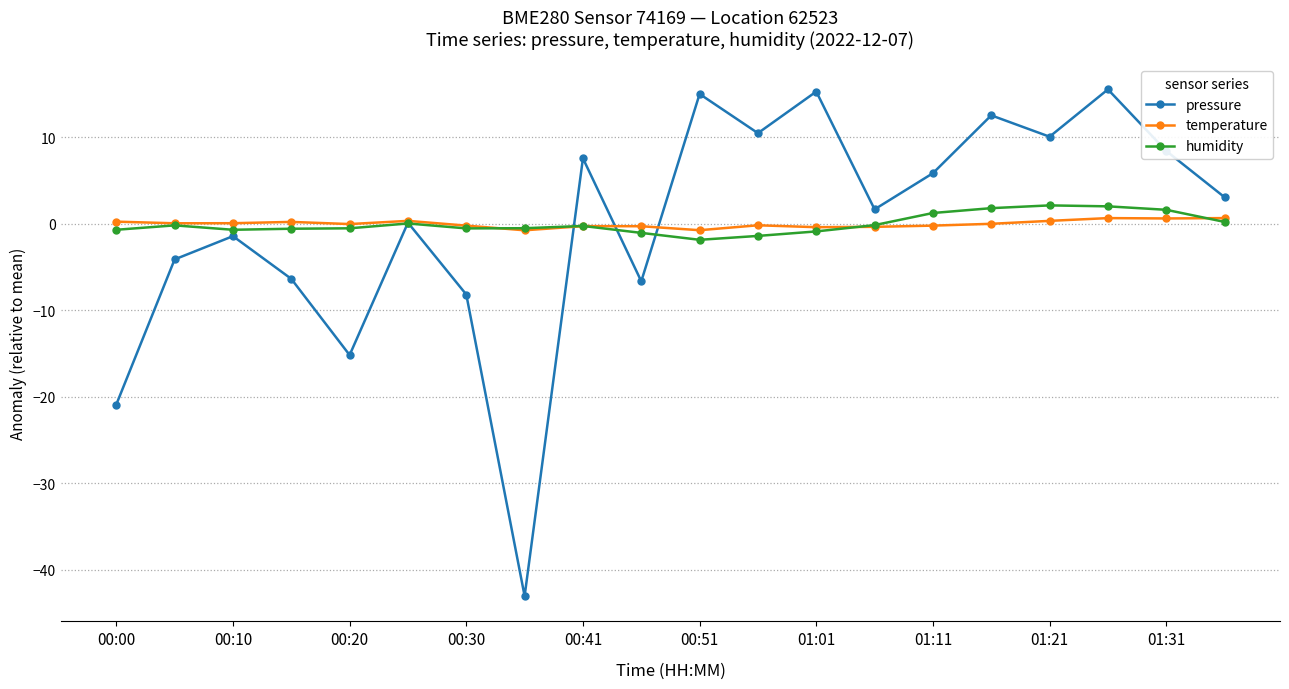

Which series has the widest spread of values?

pressure